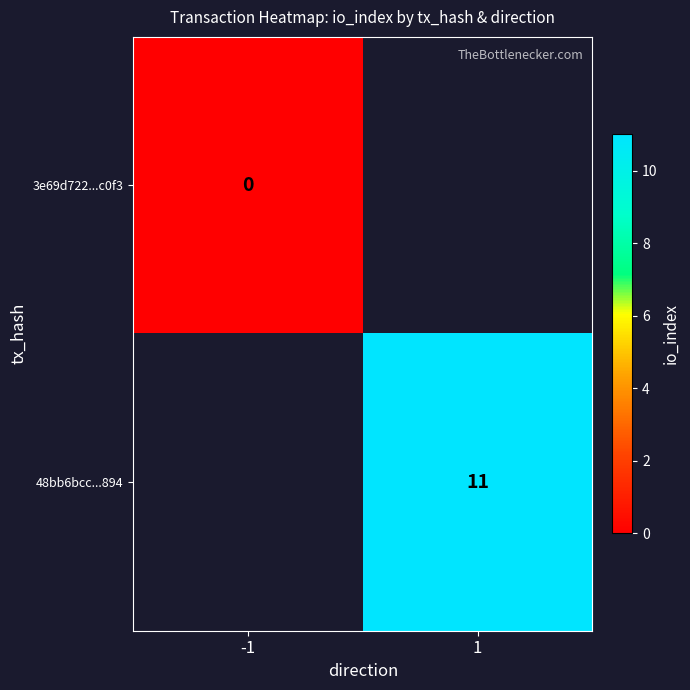

Is the value of 48bb6bcc...894 at 1 greater than the value of 3e69d722...c0f3 at -1?

Yes